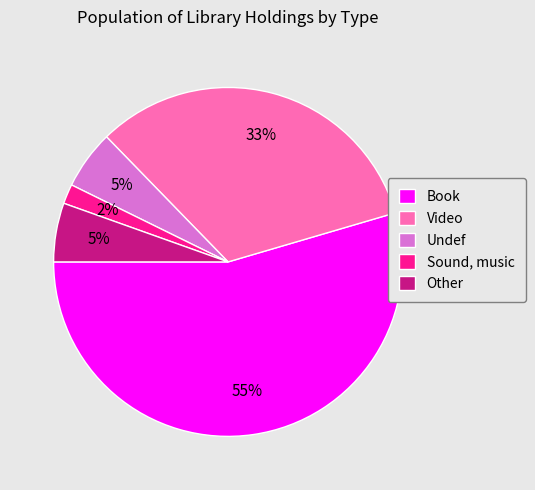

Does Sound, music account for over 50% of the chart?

No